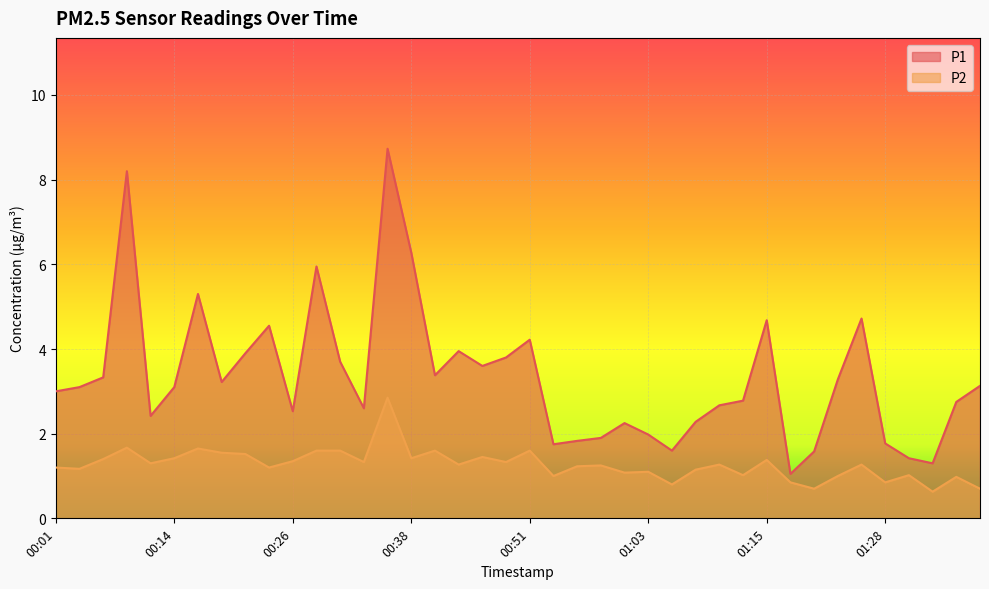

Which series has the largest range (max minus min)?

P1